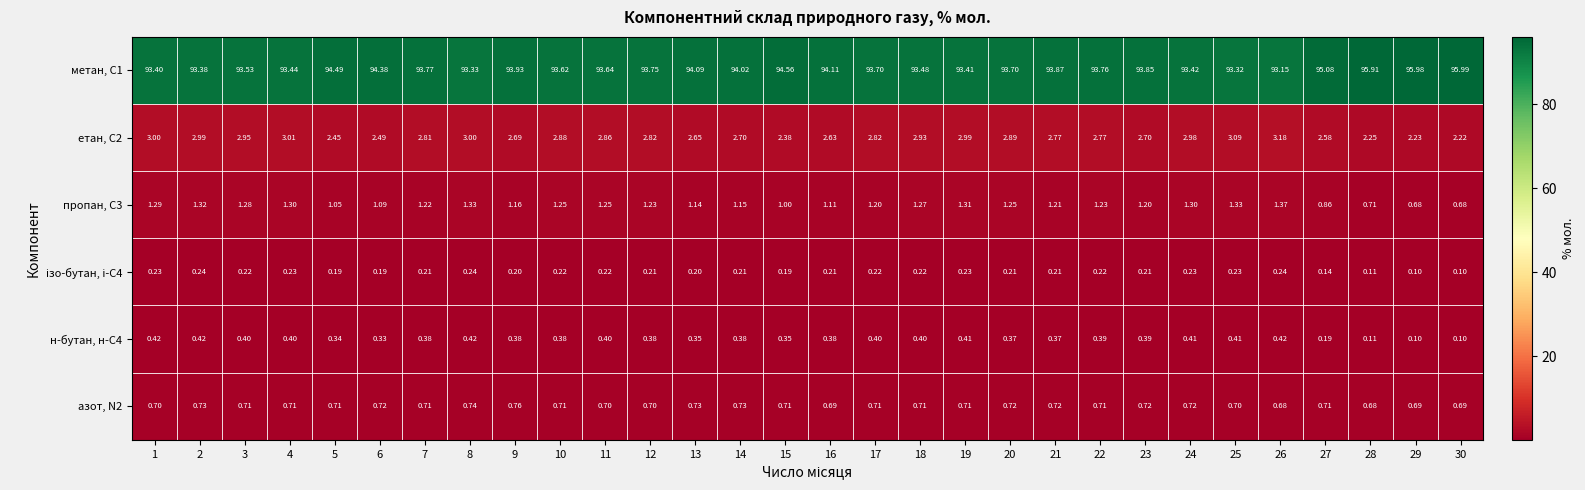

Is the value of метан, С1 at 13 greater than the value of азот, N2 at 22?

Yes